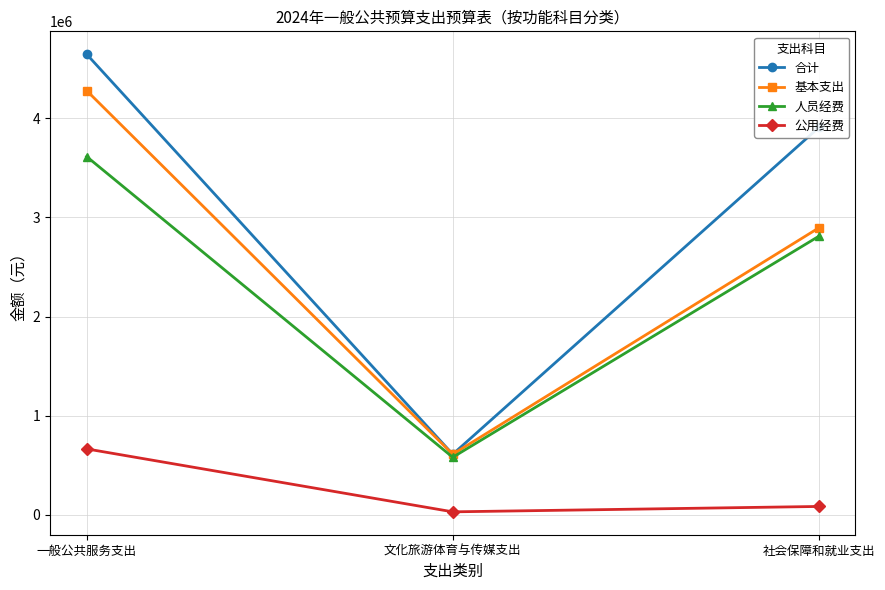

Is it true that 人员经费 equals 580656.0 at 文化旅游体育与传媒支出?

True